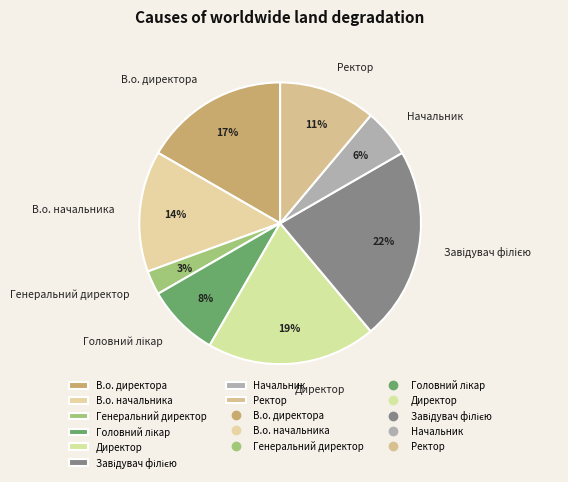

The Директор slice represents 19% of the pie. True or false?

True